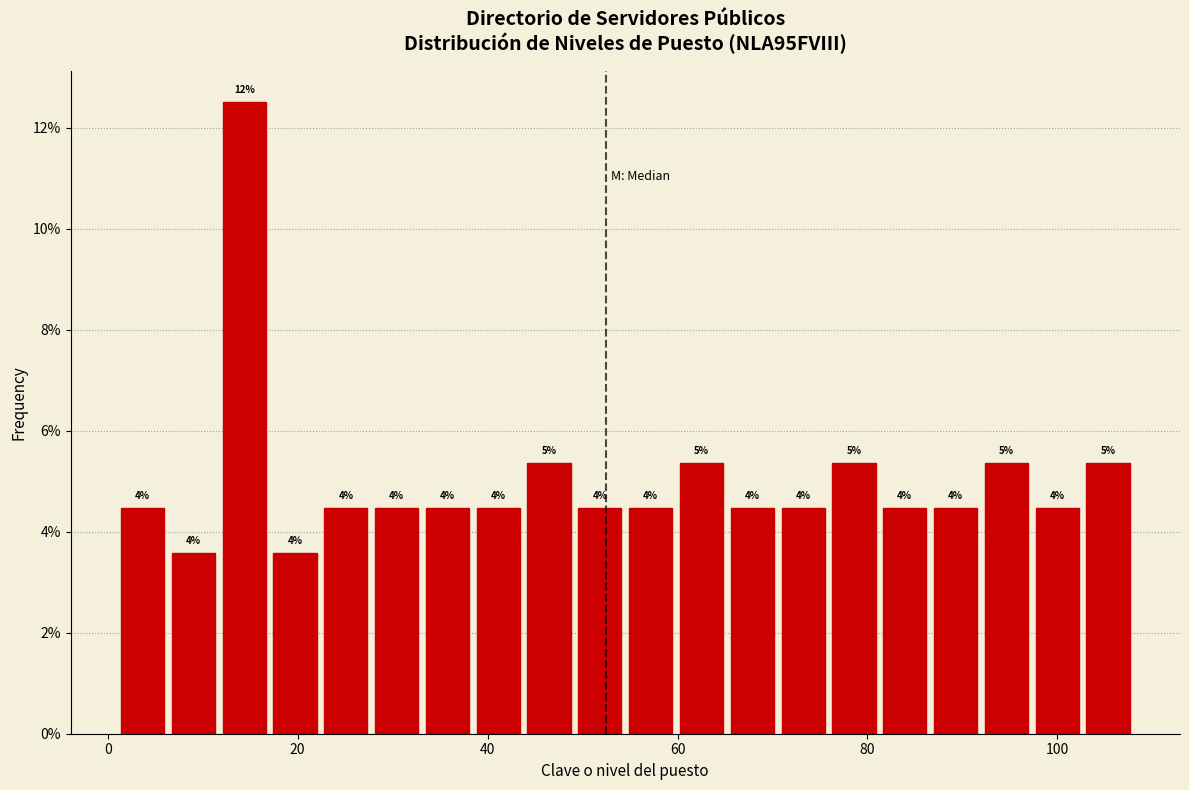

Read against the x-axis, roughly where is the centre of the tallest bar?

14